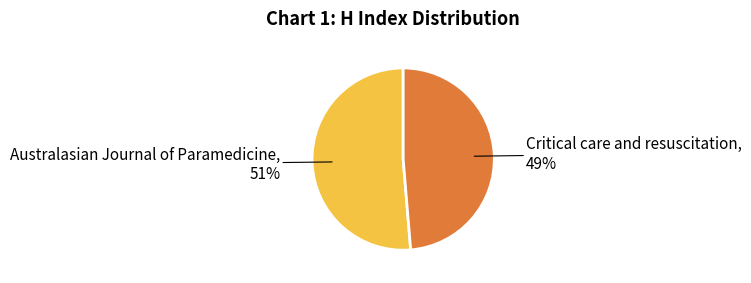

Is there any slice that represents more than half of the pie?

Yes